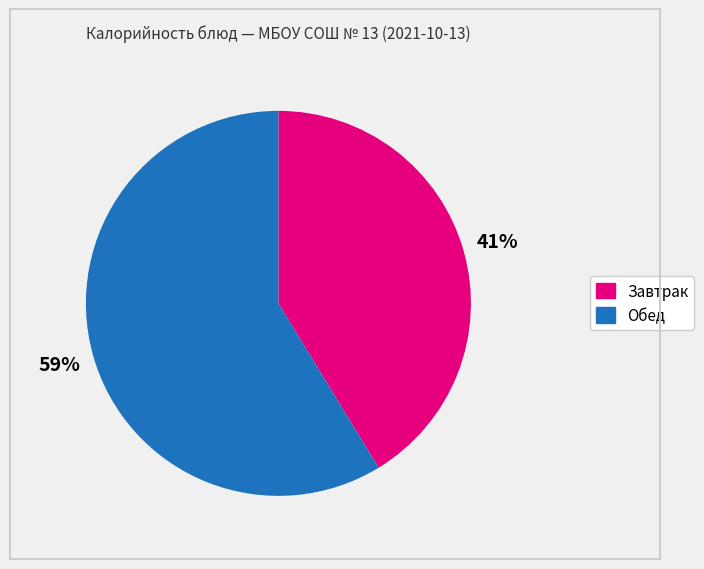

Does any single category account for the majority?

Yes